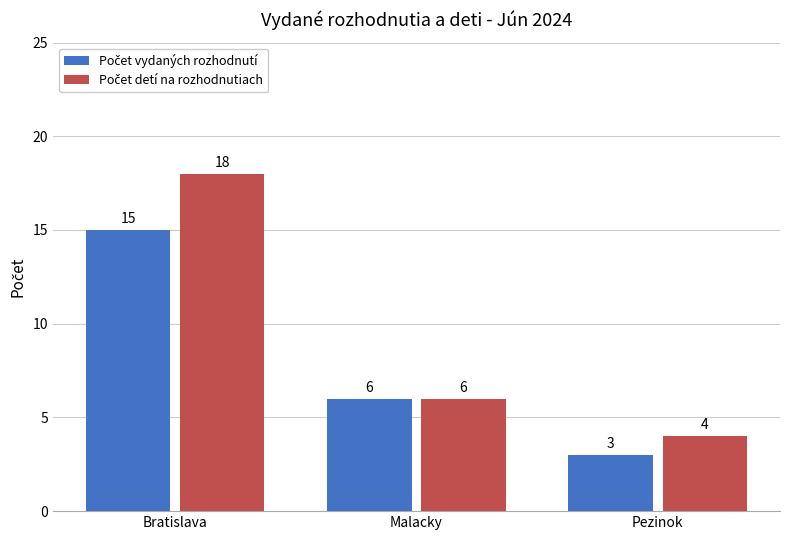

What is the difference between the highest and lowest values at Bratislava?

3